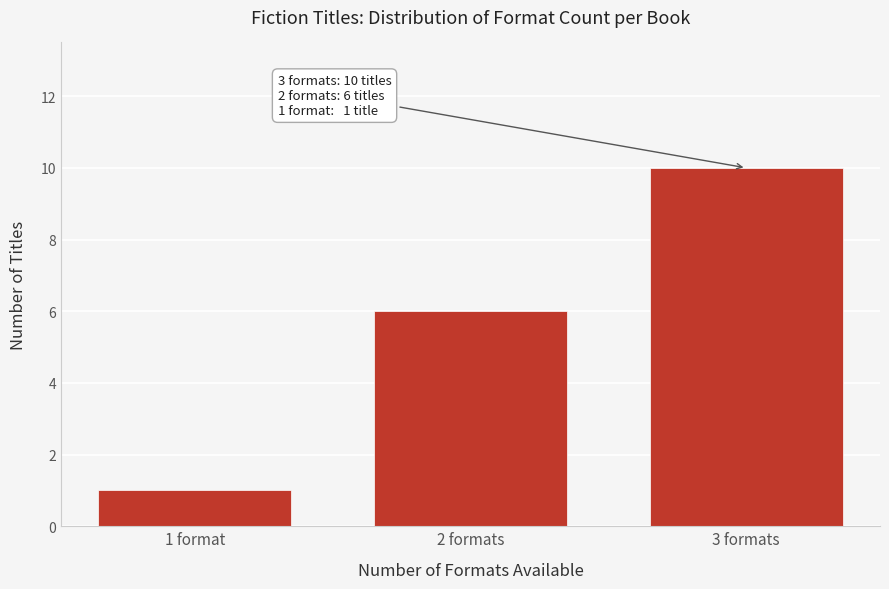

Reading left to right, extract all data points from this chart.

1 format=1	2 formats=6	3 formats=10